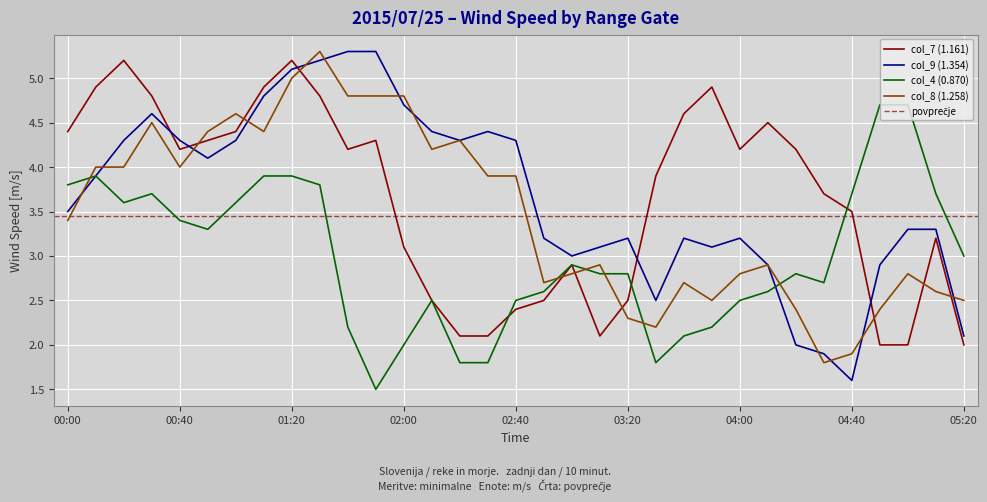

What is the spread (max minus min) of values at 00:30?

1.1